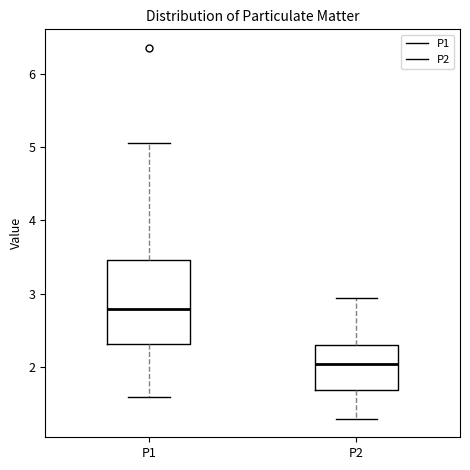

Which box has the lowest median line?

P2